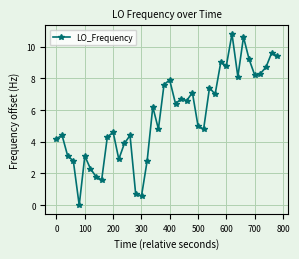

How many values exceed 6?

20